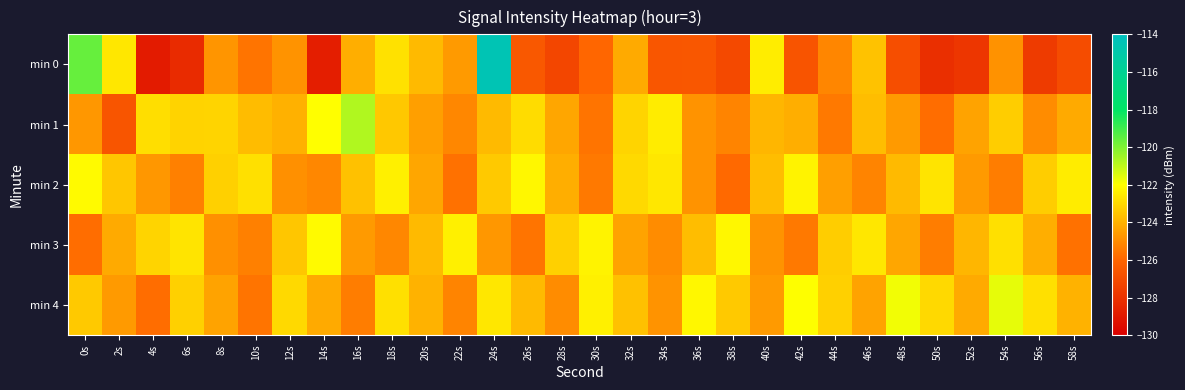

Count the number of categories in the chart.

30